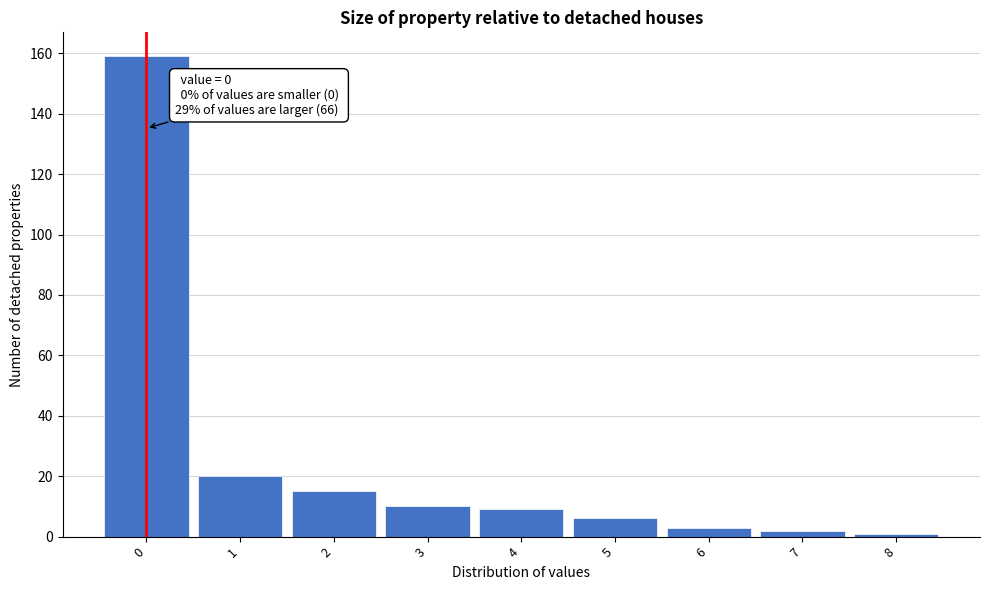

Over which range of the x-axis is the bar tallest?

-0.5 to 0.5